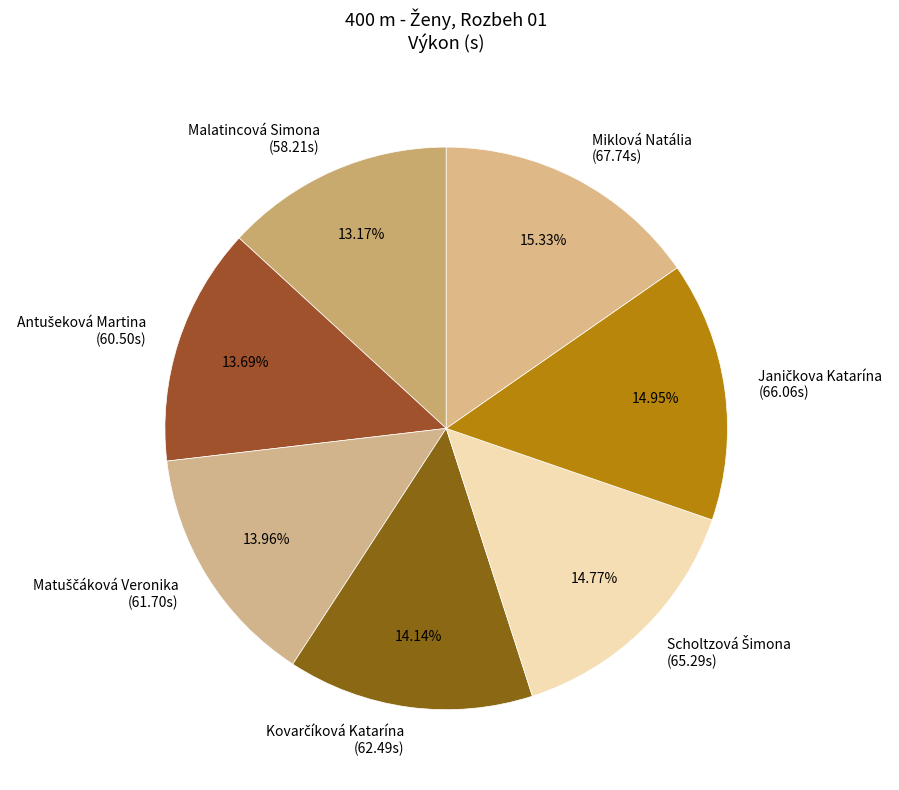

Is Miklová Natália (67.74s) the majority of the pie?

No